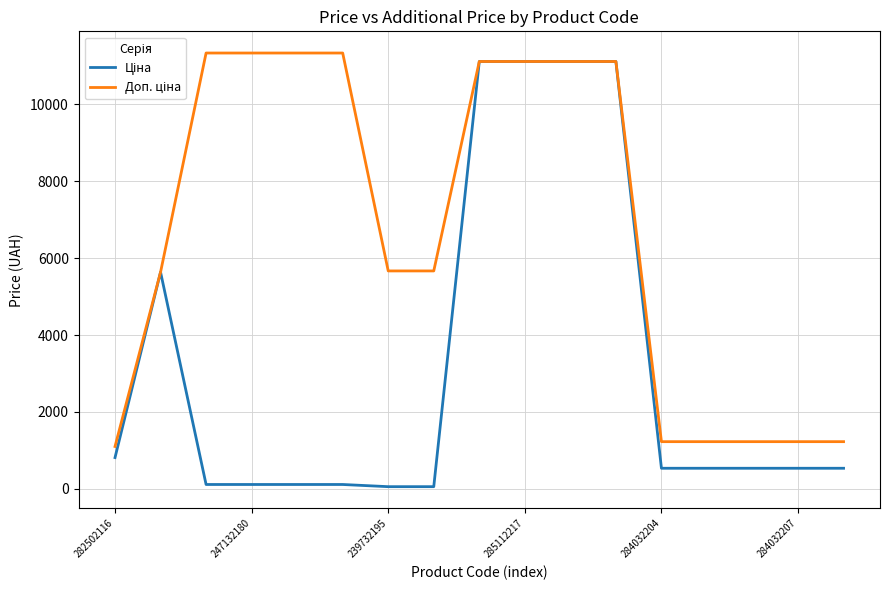

What is the greatest value displayed?

11334.0